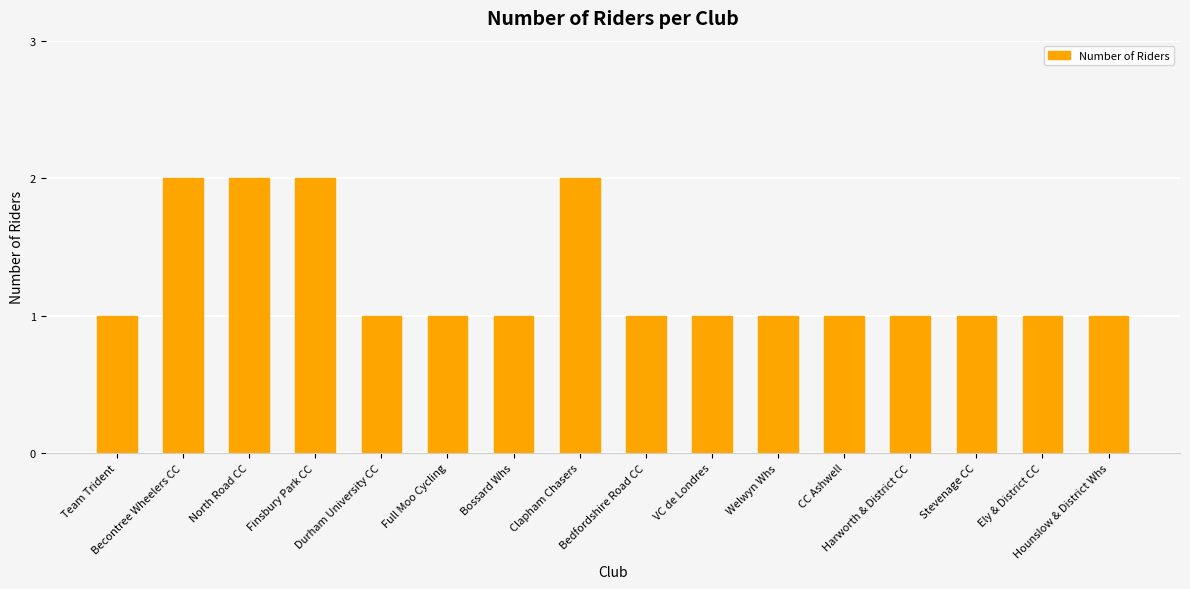

What is the label of the 7th bar from the left?

Bossard Whs